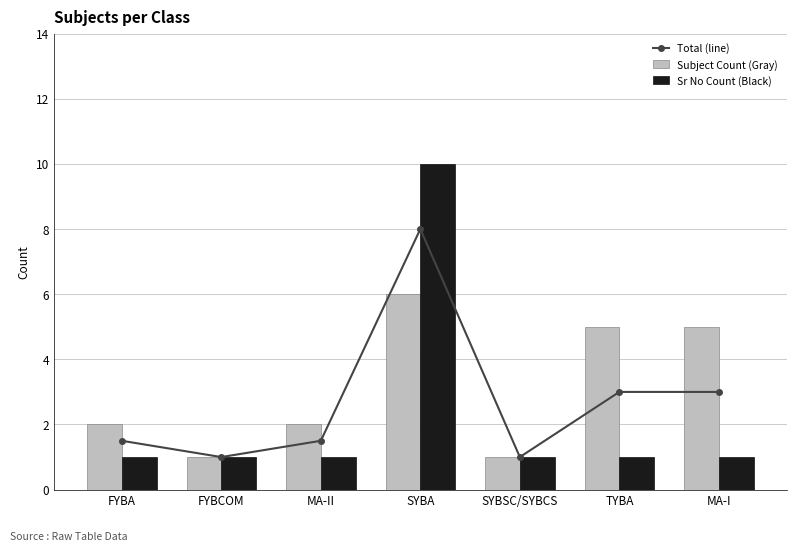

What is the spread (max minus min) of values at TYBA?

4.0